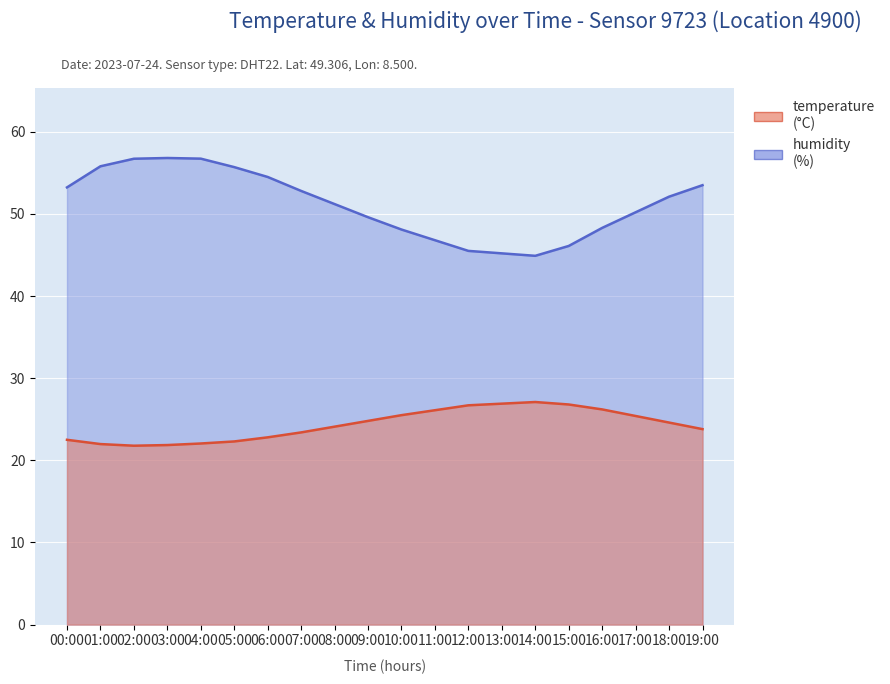

Does the chart display data point markers on the line(s)?

No